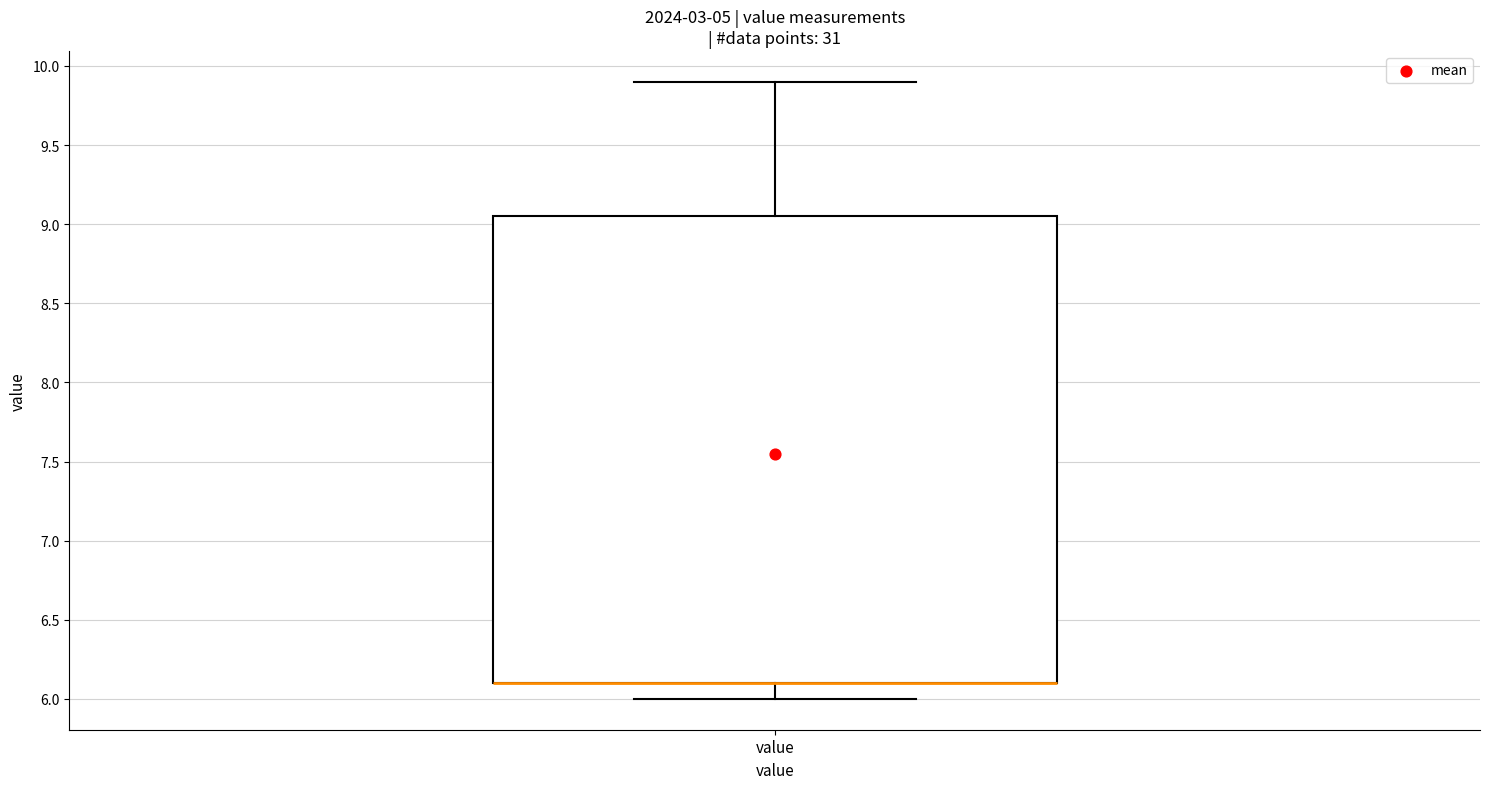

Where does the lower whisker of the box for value end on the y-axis? The values are not printed on the chart, so give them approximately, as read against the axis.

6.00